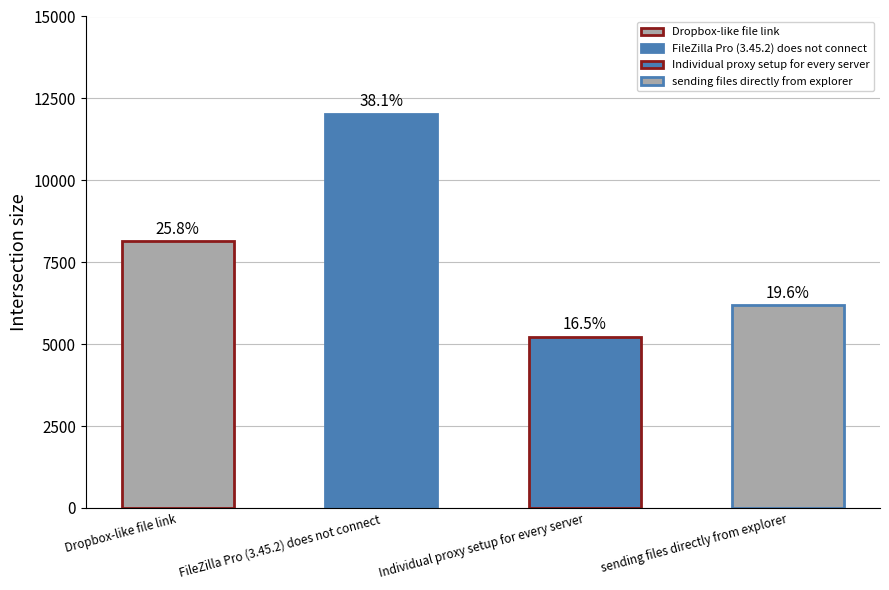

Reading right to left, list all the values displayed in this chart.

6199	5228	12033	8152